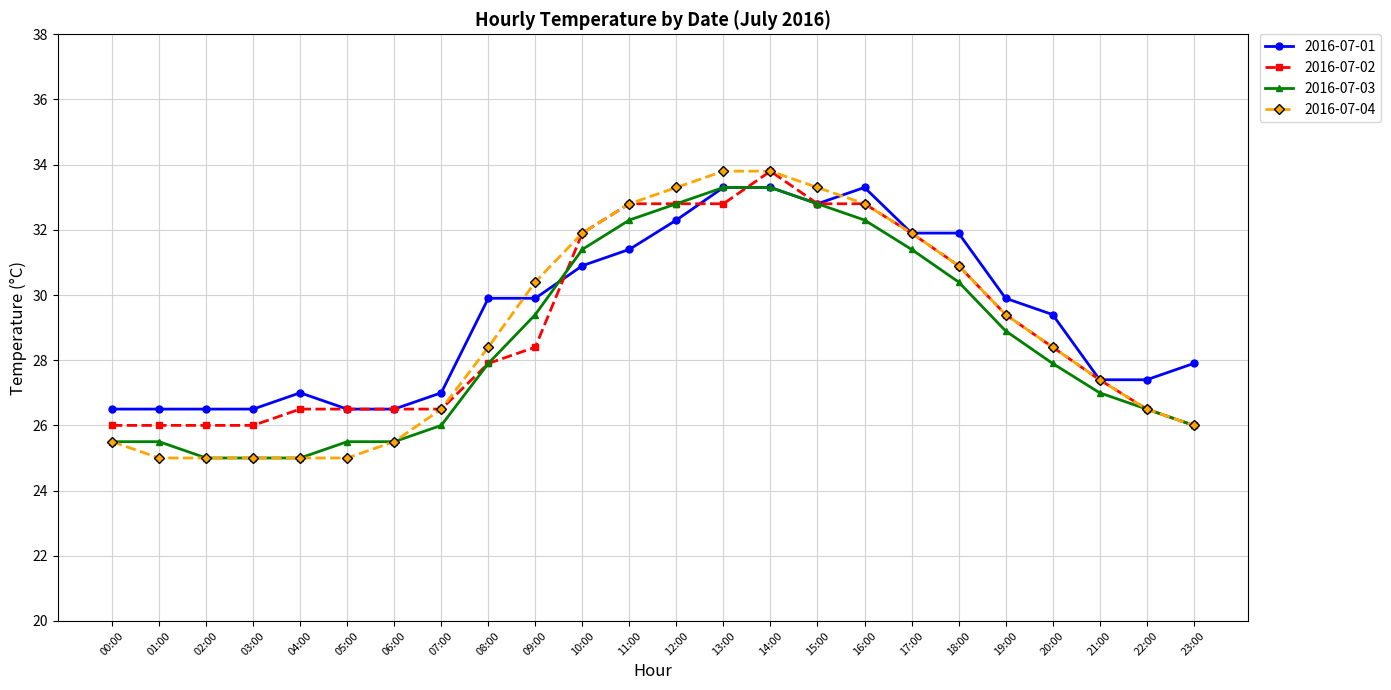

What is the difference between the highest and lowest values at 23:00?

1.9